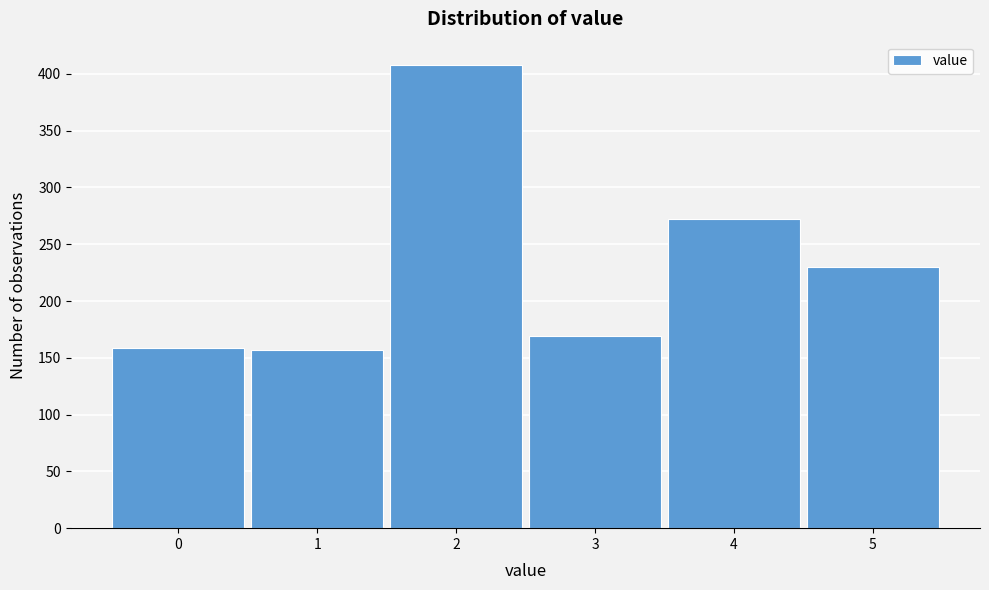

Reading left to right, list all the values displayed in this chart.

0=159	1=157	2=408	3=169	4=272	5=230